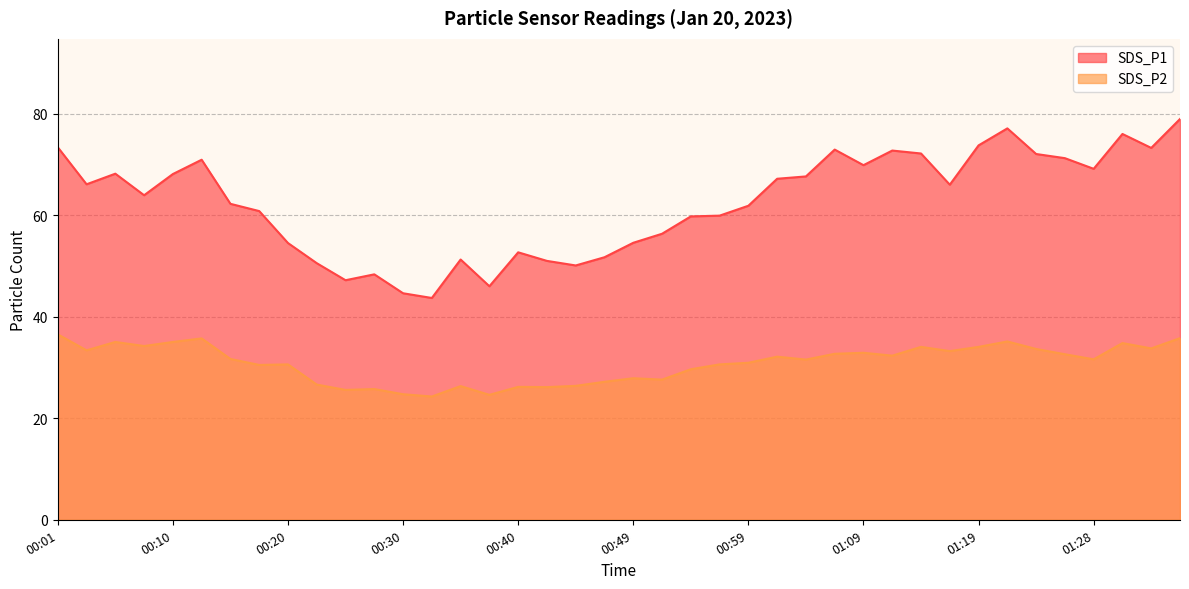

Reading left to right, transcribe all the data shown in this chart.

SDS_P1: 00:01=73.4	00:03=66.1	00:05=68.2	00:08=64.0	00:10=68.2	00:13=71.0	00:15=62.3	00:18=60.9	00:20=54.5	00:23=50.6	00:25=47.2	00:28=48.4	00:30=44.6	00:32=43.7	00:35=51.3	00:37=46.0	00:40=52.7	00:42=51.0	00:45=50.1	00:47=51.8	00:49=54.6	00:52=56.4	00:54=59.8	00:57=60.0	00:59=61.9	01:02=67.2	01:04=67.7	01:06=73.0	01:09=69.9	01:11=72.8	01:14=72.2	01:16=66.0	01:19=73.8	01:21=77.2	01:23=72.1	01:26=71.3	01:28=69.2	01:31=76.0	01:33=73.3	01:36=79.0
SDS_P2: 00:01=36.5	00:03=33.4	00:05=35.0	00:08=34.2	00:10=35.0	00:13=35.8	00:15=31.7	00:18=30.5	00:20=30.6	00:23=26.6	00:25=25.6	00:28=25.8	00:30=24.8	00:32=24.3	00:35=26.4	00:37=24.6	00:40=26.2	00:42=26.1	00:45=26.4	00:47=27.2	00:49=27.9	00:52=27.6	00:54=29.7	00:57=30.6	00:59=30.9	01:02=32.1	01:04=31.6	01:06=32.7	01:09=32.9	01:11=32.4	01:14=34.1	01:16=33.2	01:19=34.1	01:21=35.1	01:23=33.7	01:26=32.6	01:28=31.6	01:31=34.8	01:33=33.8	01:36=35.8